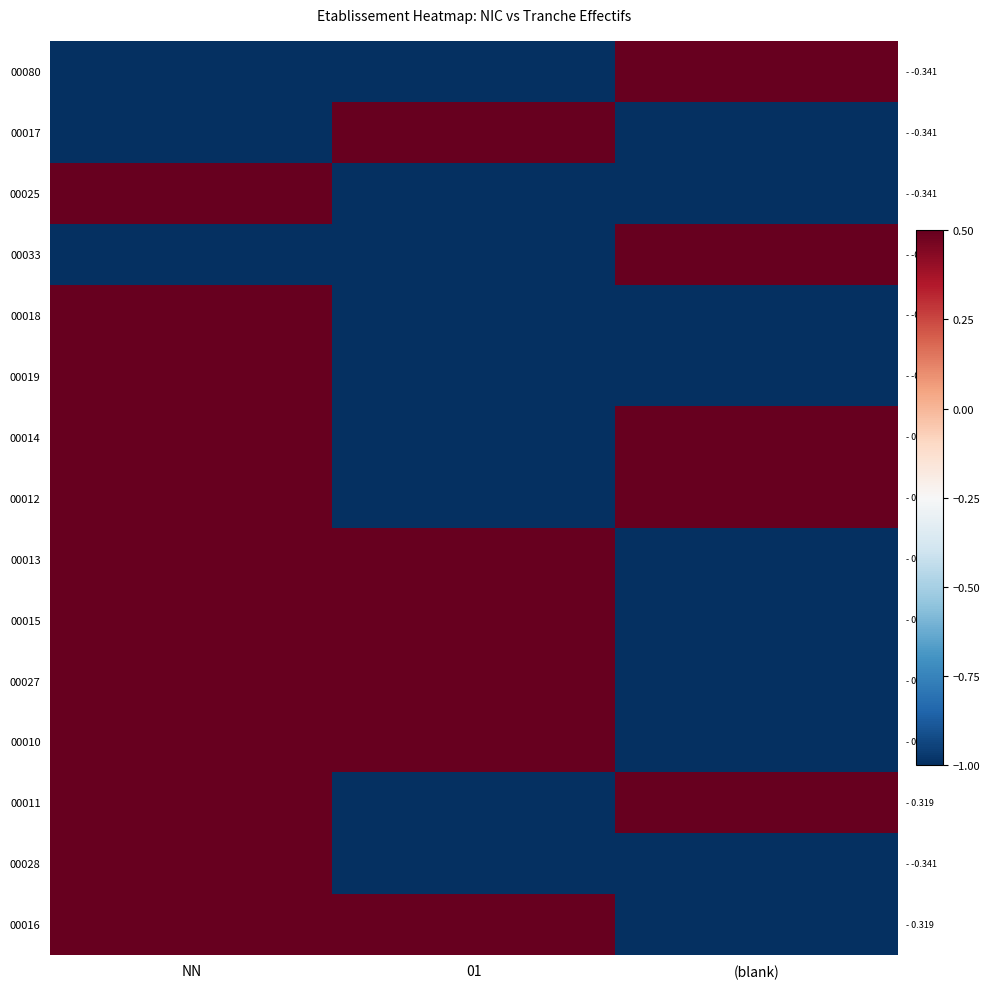

What is the spread (max minus min) of values at 01?

2.0